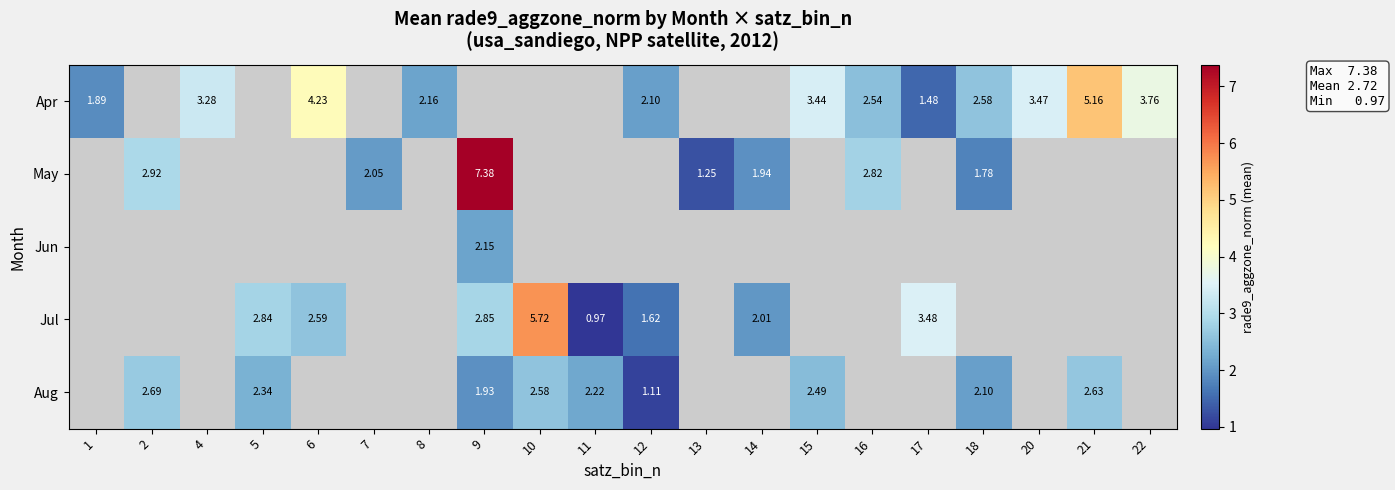

How many values in Jun are above zero?

1